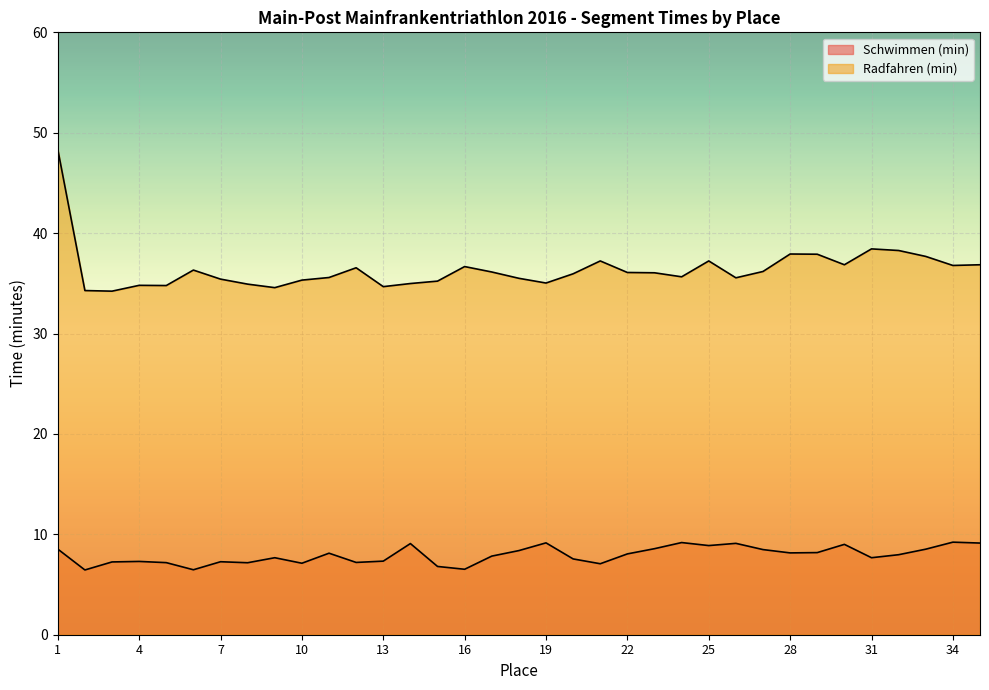

What is the average value of the Radfahren (min) series?

36.4